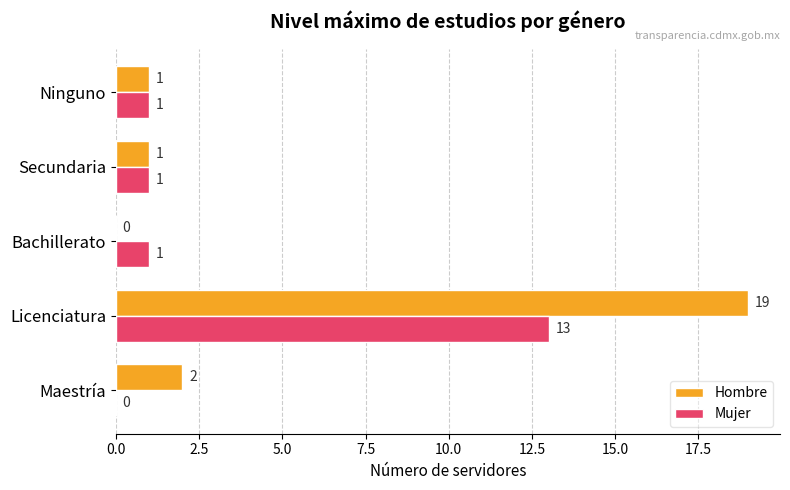

Which series has the largest total across all categories?

Hombre